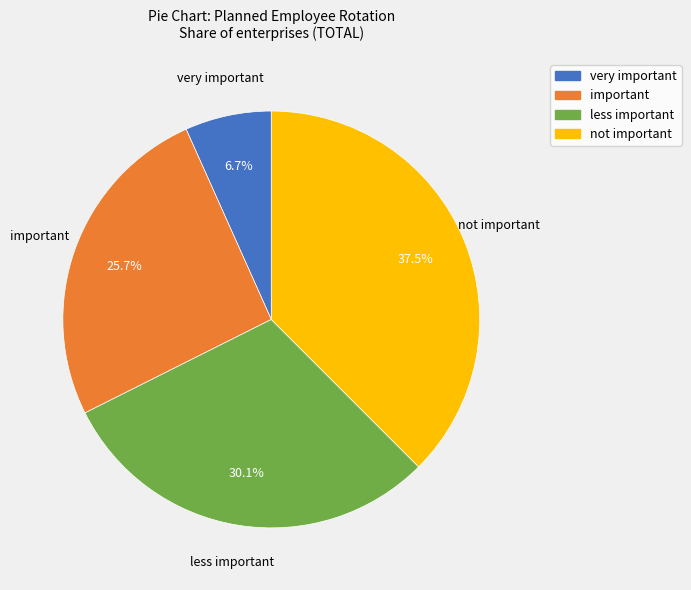

To the nearest percent, what is the combined percentage of less important and not important?

68%